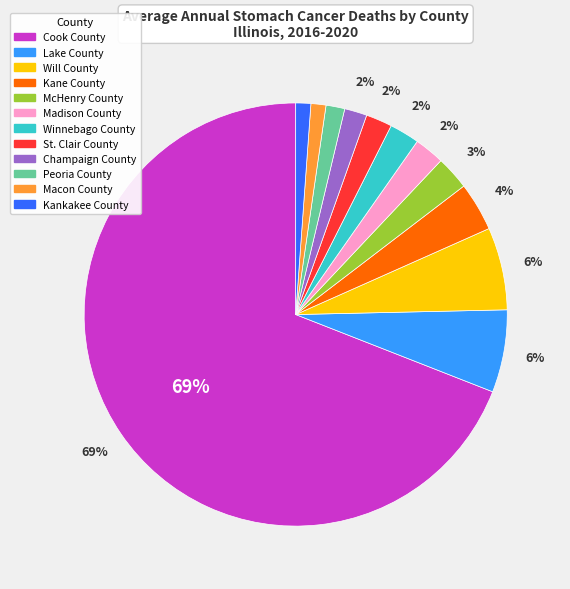

Is the sum of Madison County and Will County greater than half?

No